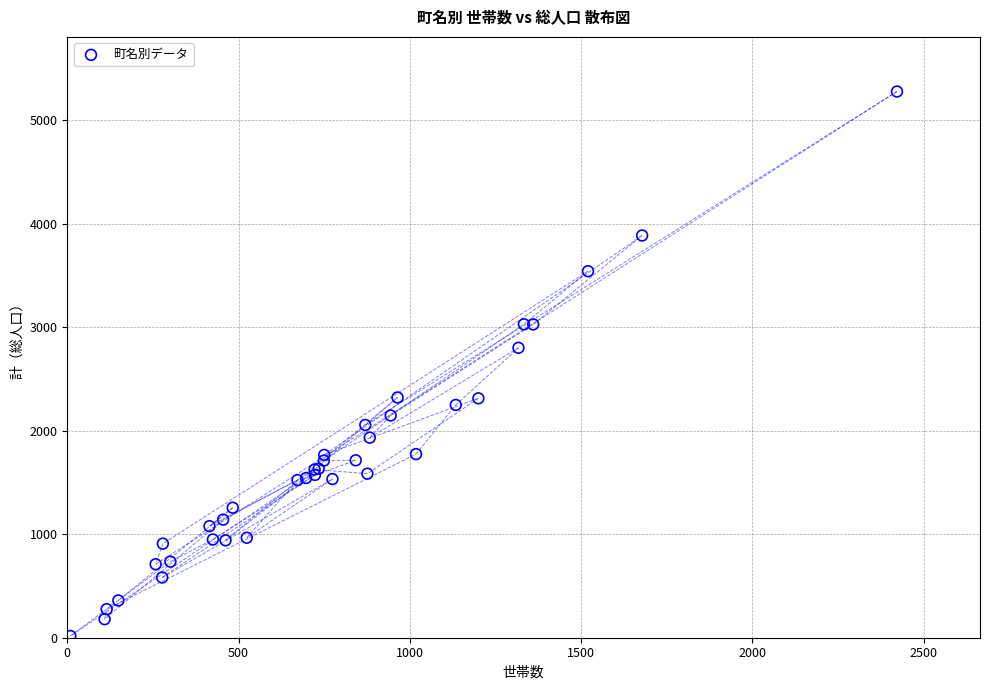

What Y value in the scatter plot is closest to 2647?

2801